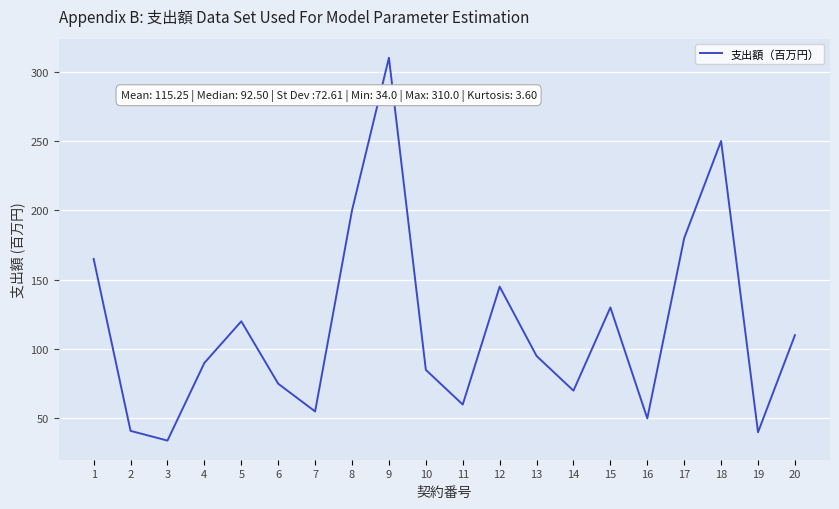

What is the smallest value displayed?

34